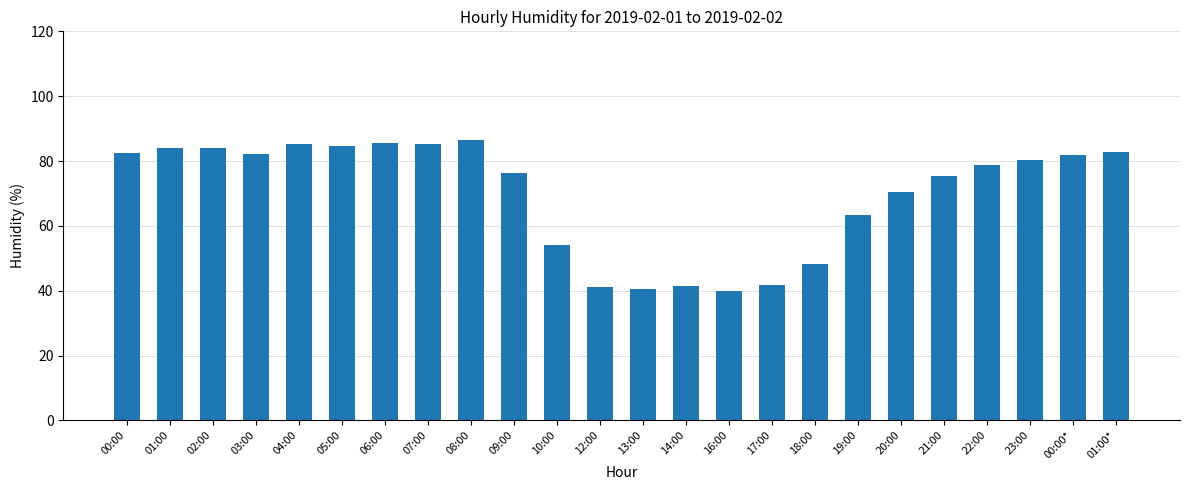

Are the bars horizontal?

No